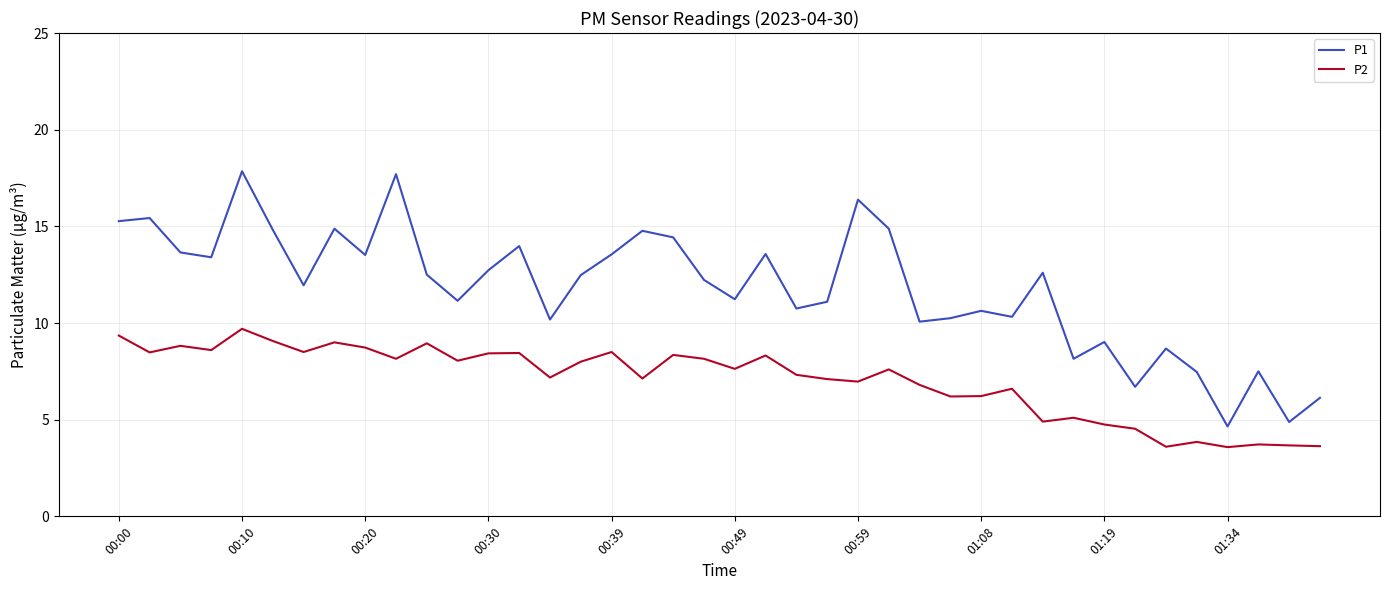

What are all the series names shown in the legend?

P1, P2